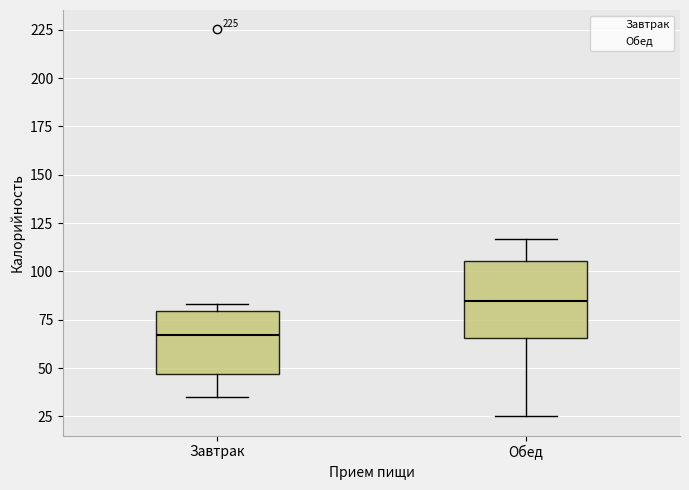

Where does the lower whisker of the box for Обед end on the y-axis? The values are not printed on the chart, so give them approximately, as read against the axis.

25